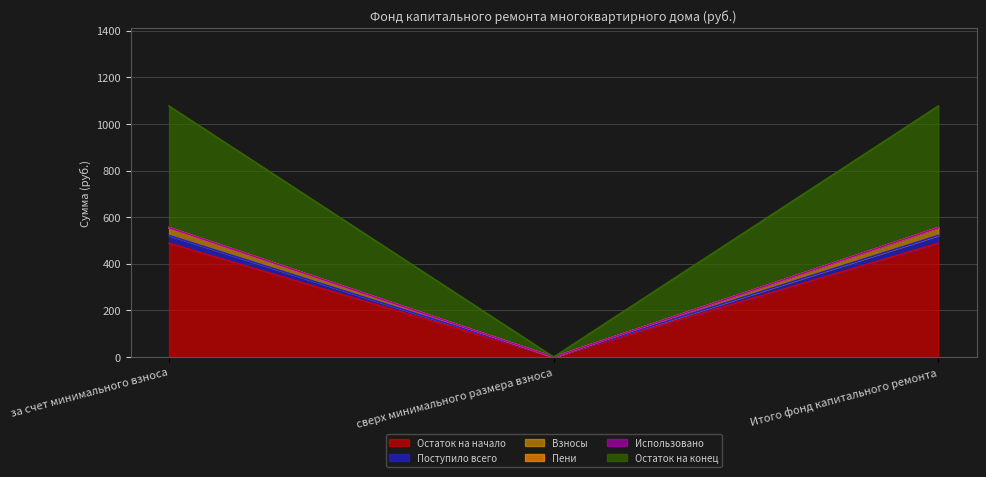

What is the maximum value for Остаток на начало?

488.2